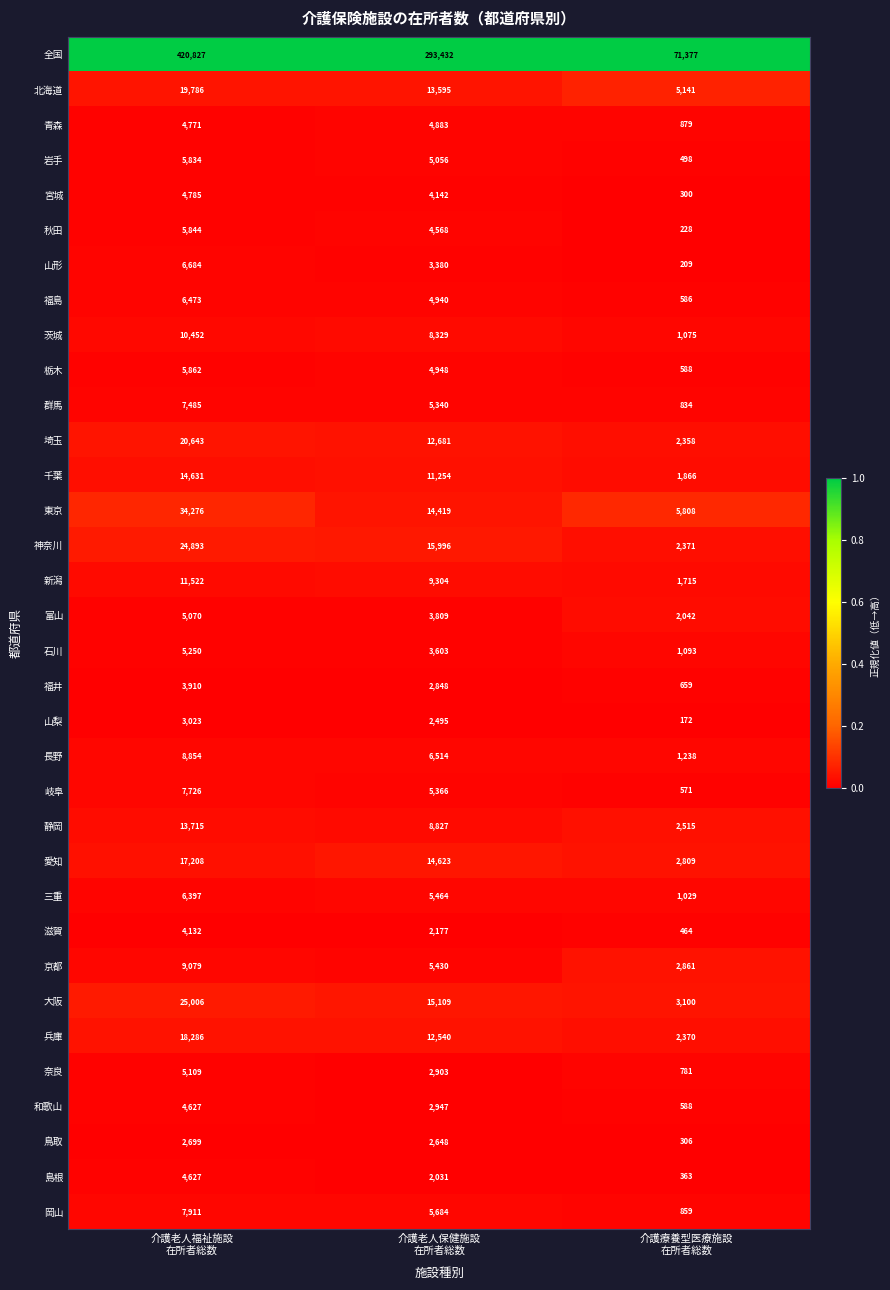

Which category has the lowest value across all series?

介護療養型医療施設
在所者総数